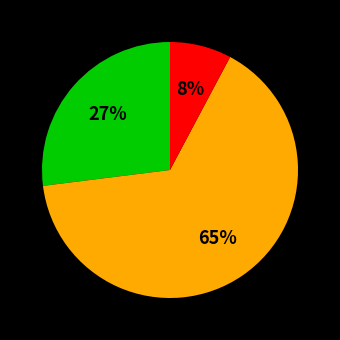

Is there any slice that represents more than half of the pie?

Yes